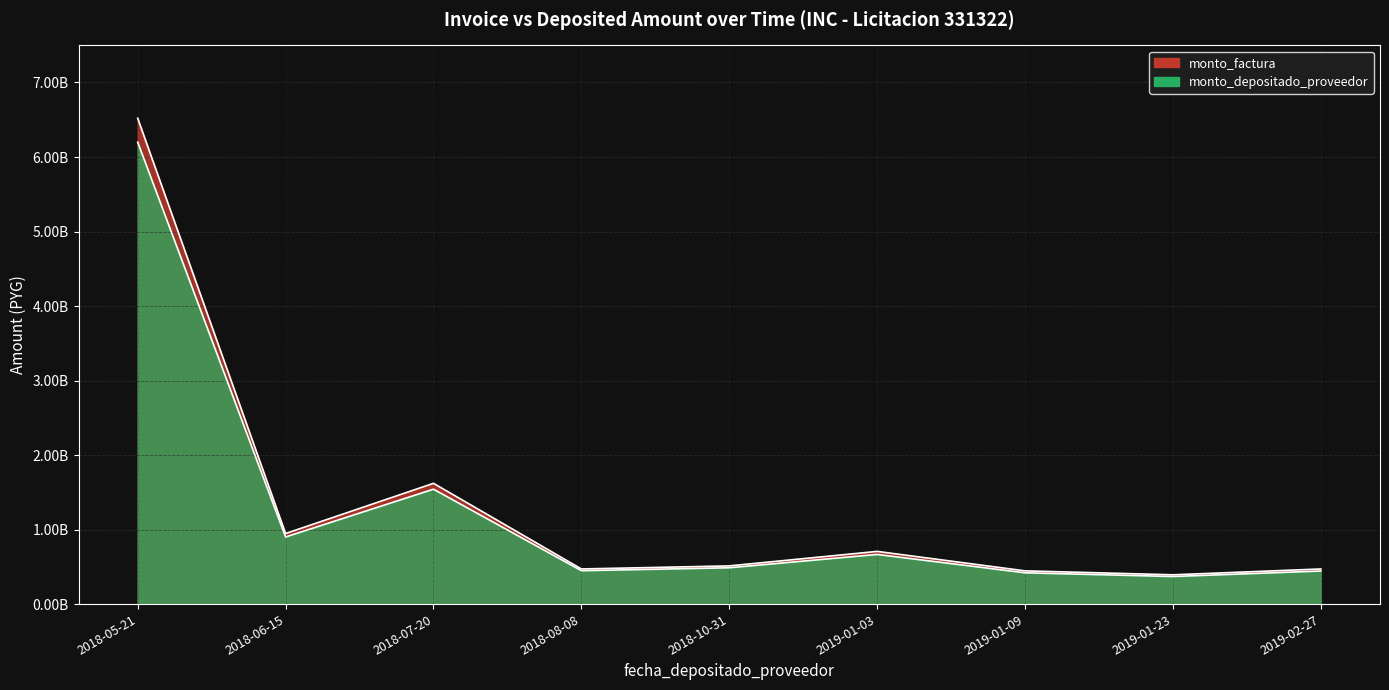

What is the spread (max minus min) of values at 2018-08-08?

23108548